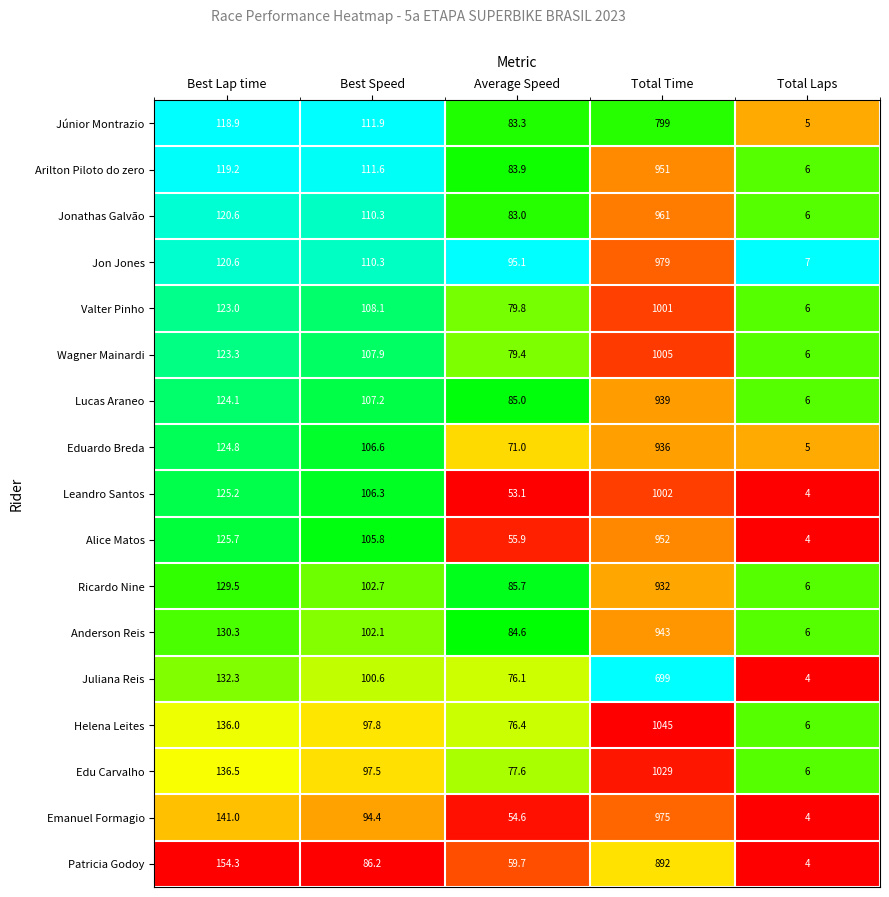

Is it true that Leandro Santos equals 53.1 at Average Speed?

True